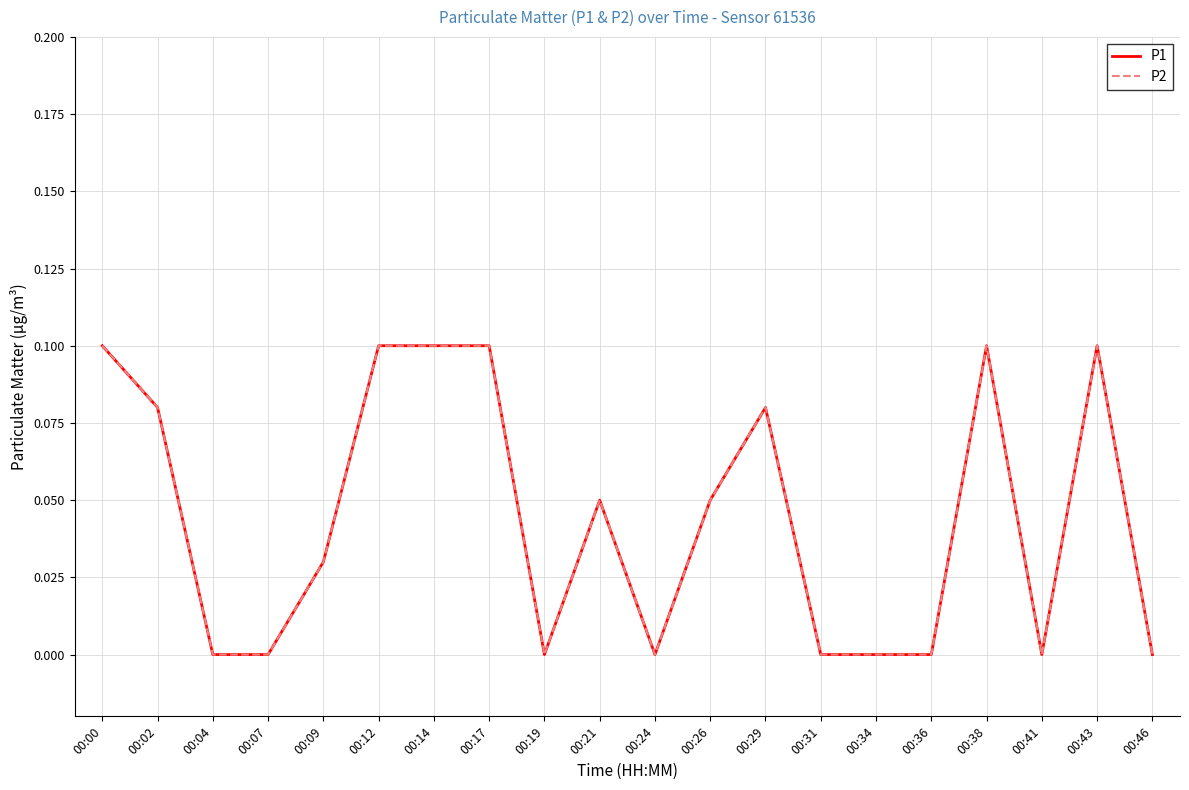

Rank the series at 00:36 from highest to lowest value.

P1, P2